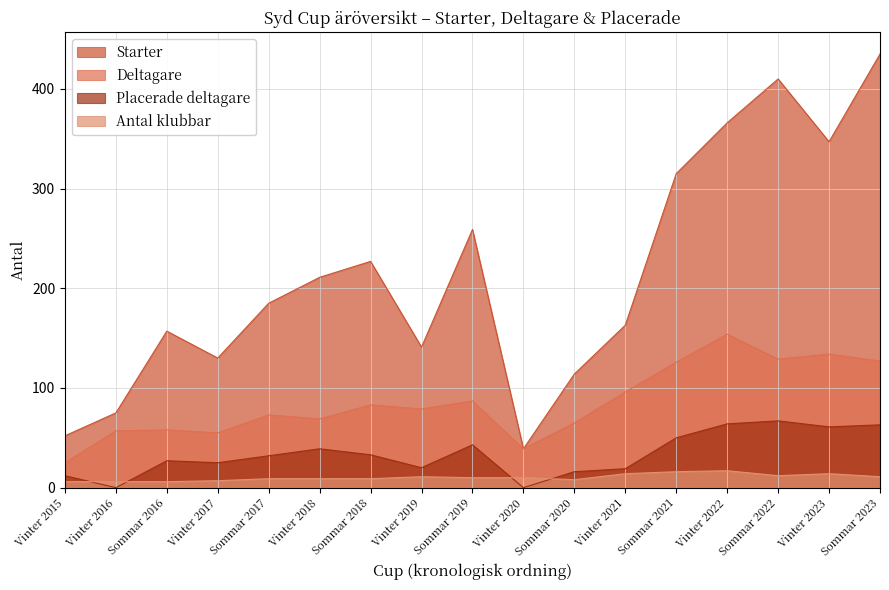

What position from the left is Sommar 2017?

5